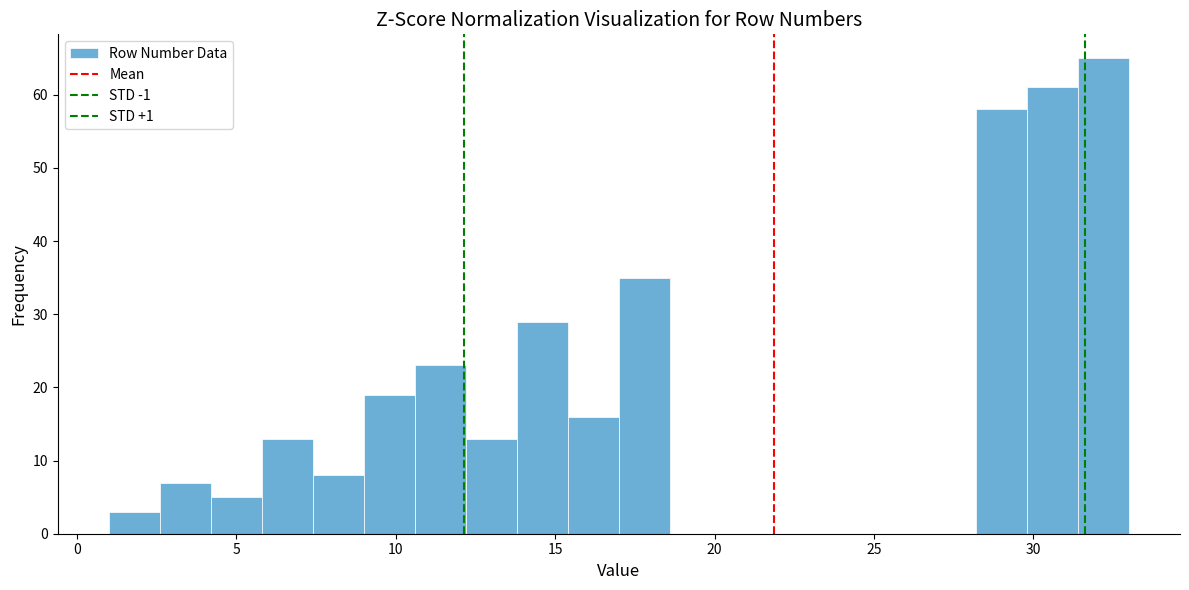

Read against the x-axis, roughly where is the centre of the tallest bar?

32.0